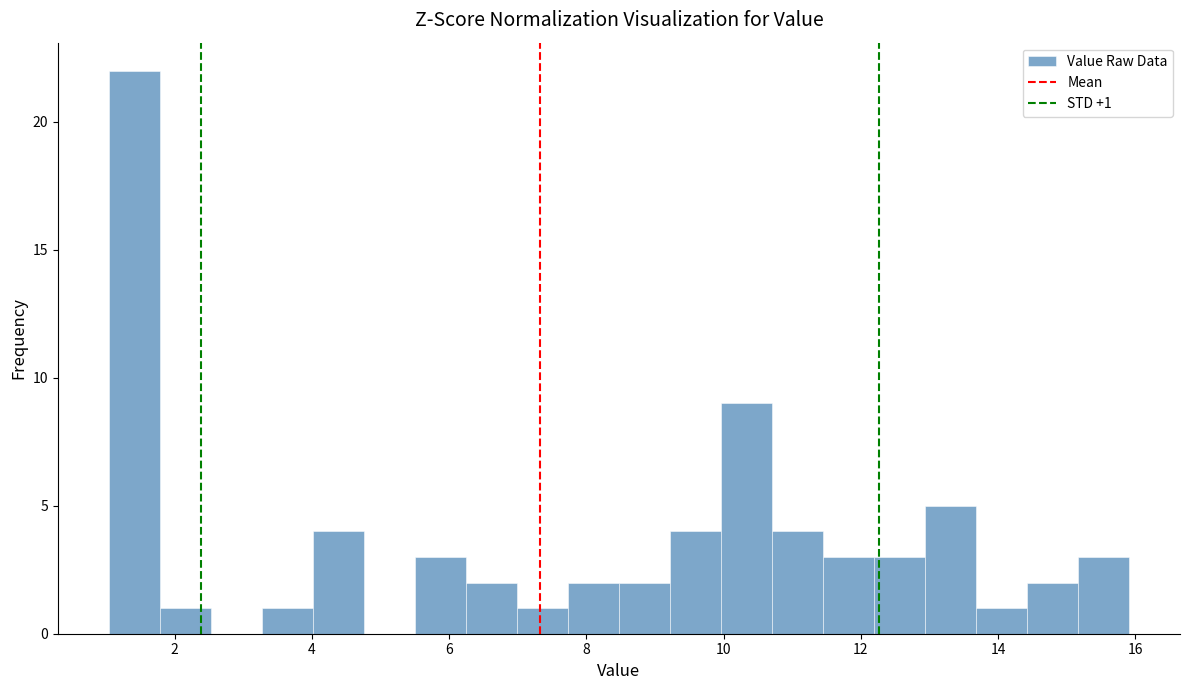

Around what value on the x-axis is the tallest bar? Give the approximate position of its centre, as read against the axis.

1.4